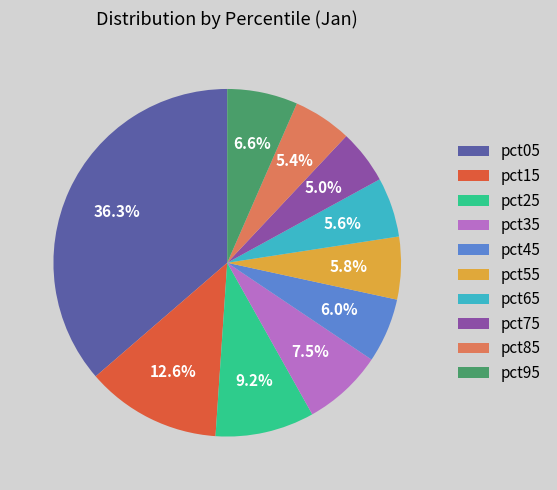

To the nearest percent, what is the average slice percentage?

10%